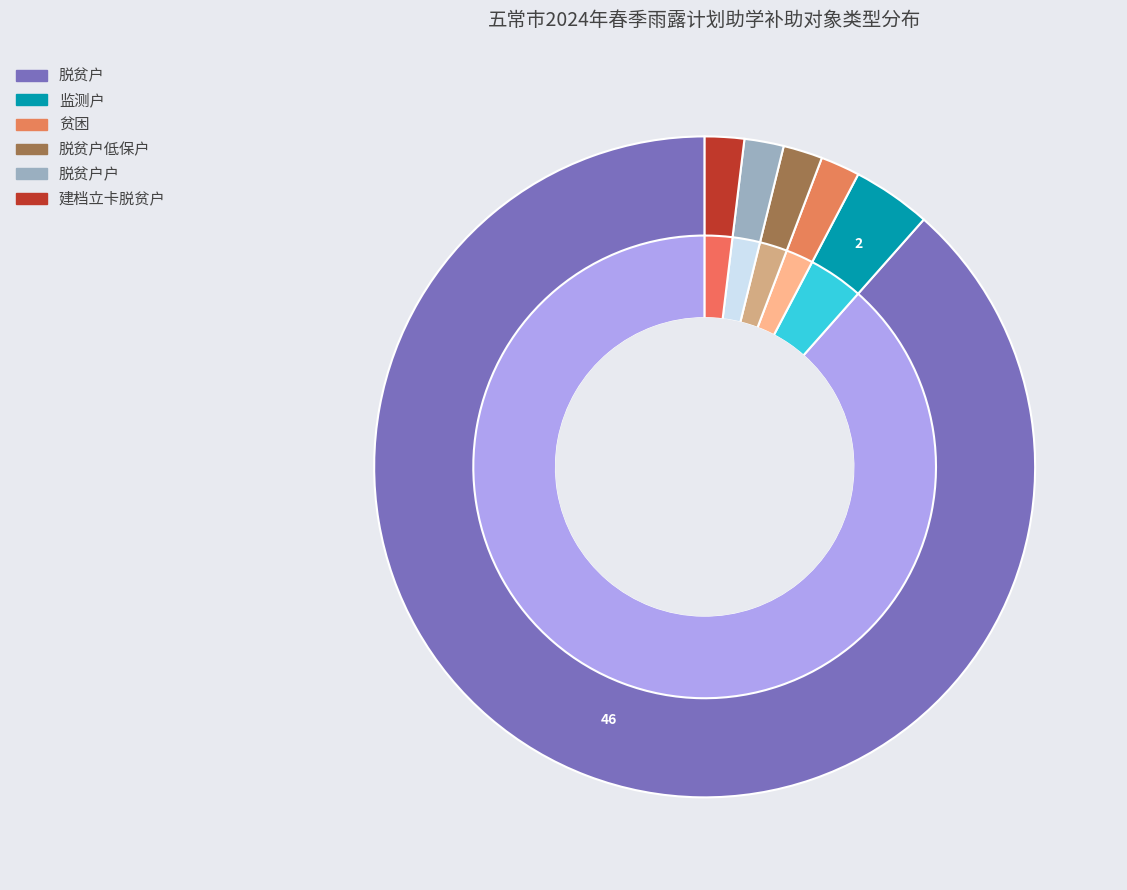

True or false: 脱贫户低保户 accounts for 1% of the total.

False